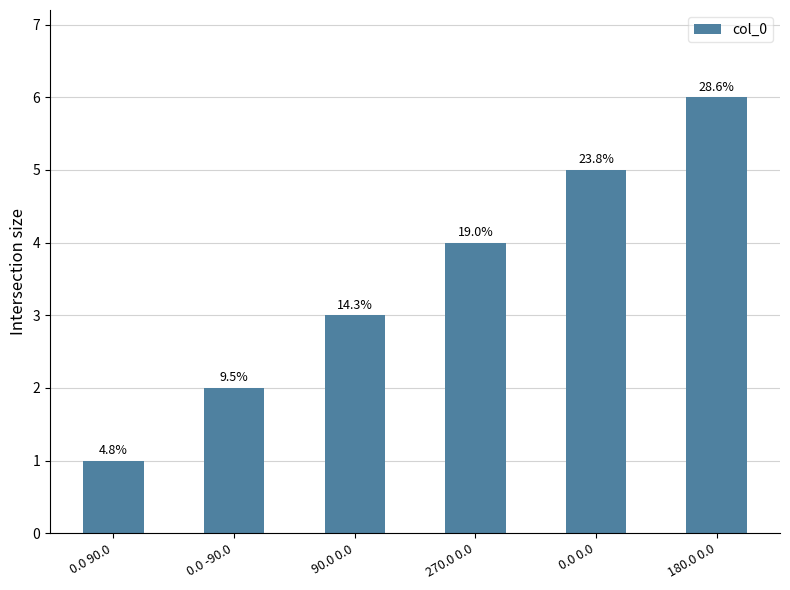

How many bars are there in total?

6